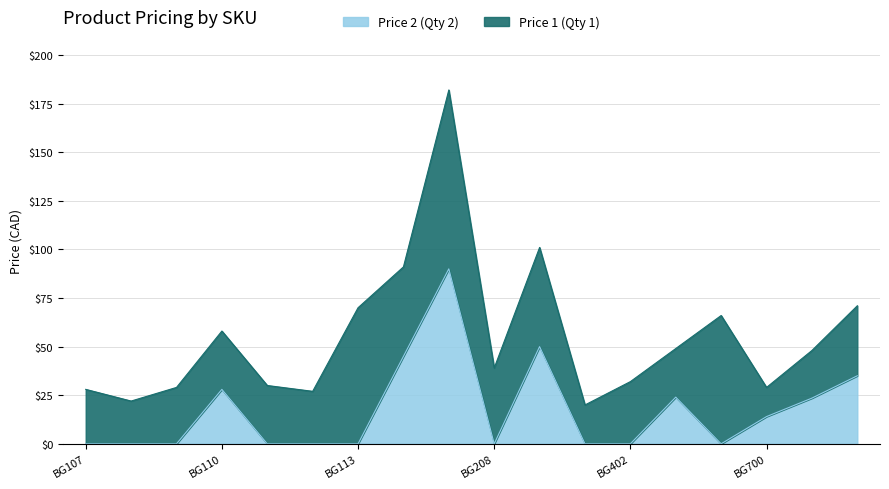

Rank the categories by value from lowest to highest.

BG107, BG108, BG109, BG111, BG112, BG113, BG208, BG401, BG402, BG502, BG700, BG701, BG501, BG110, BG702, BG205, BG302, BG207